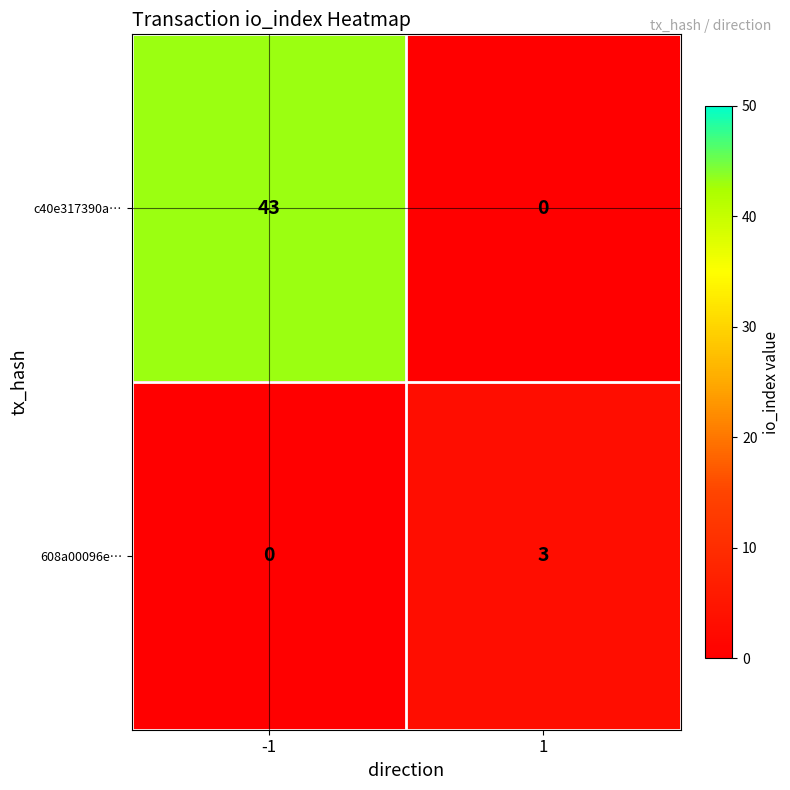

How many data points in 608a00096e… are less than 3?

1